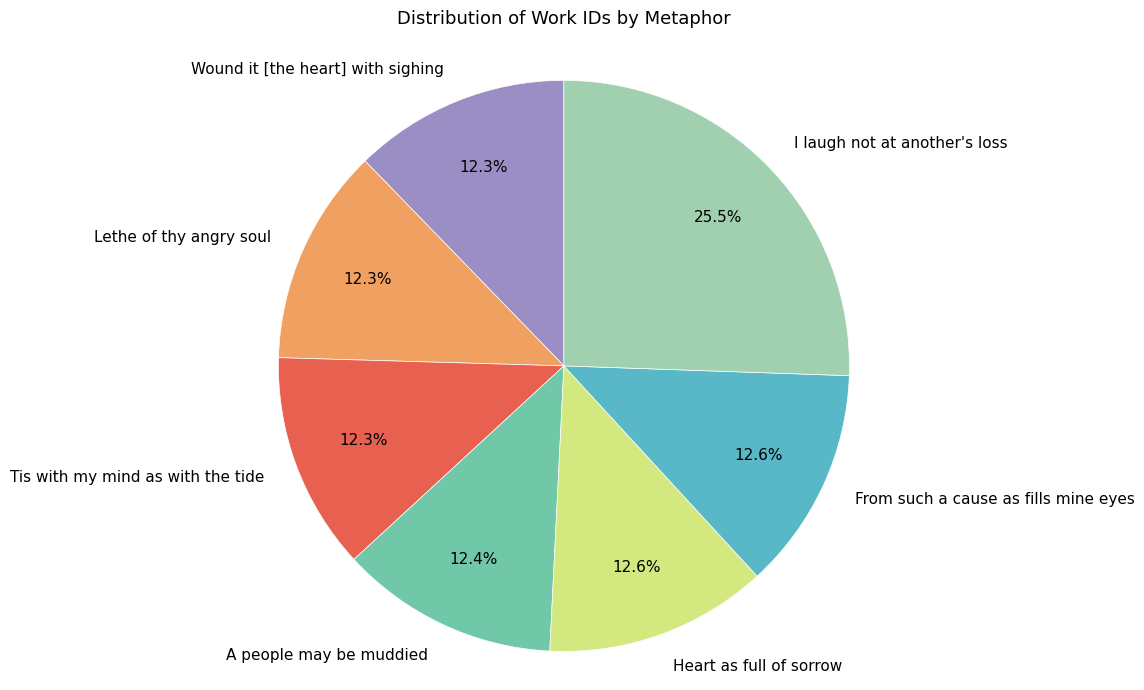

To the nearest percent, what percentage of the pie is A people may be muddied?

12%